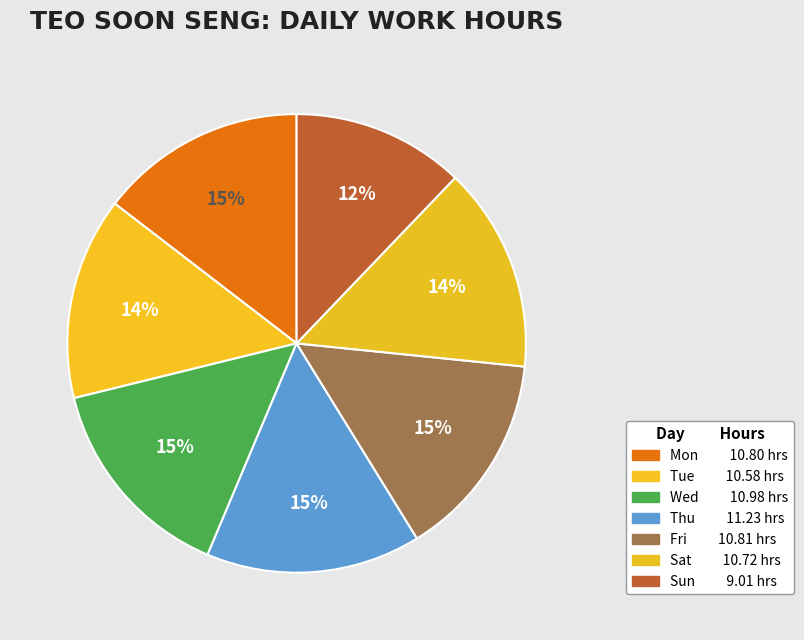

Count the number of slices in the pie.

7